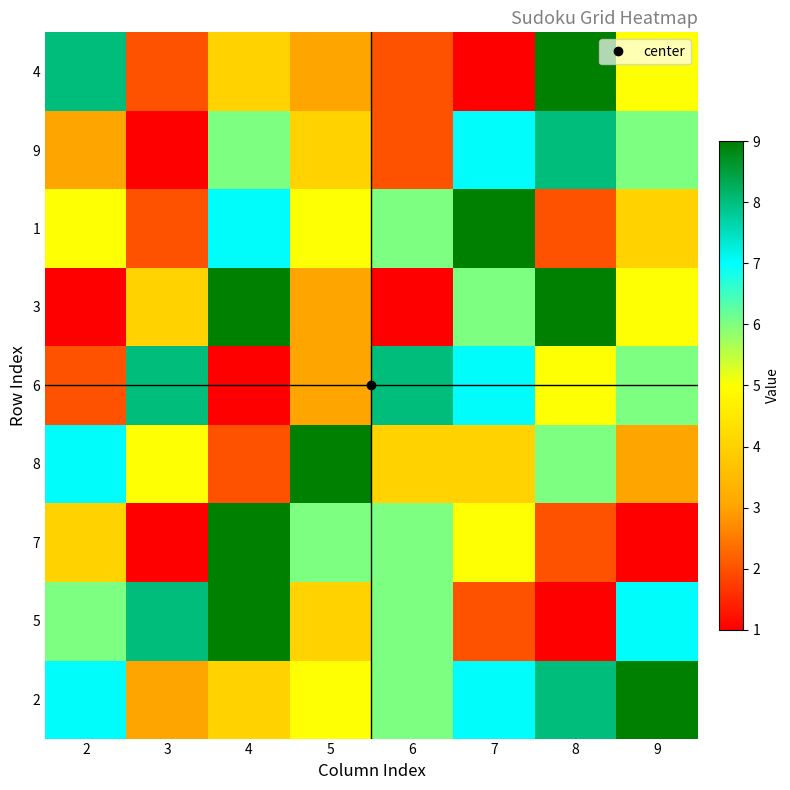

At which category does the chart reach its minimum across all series?

8